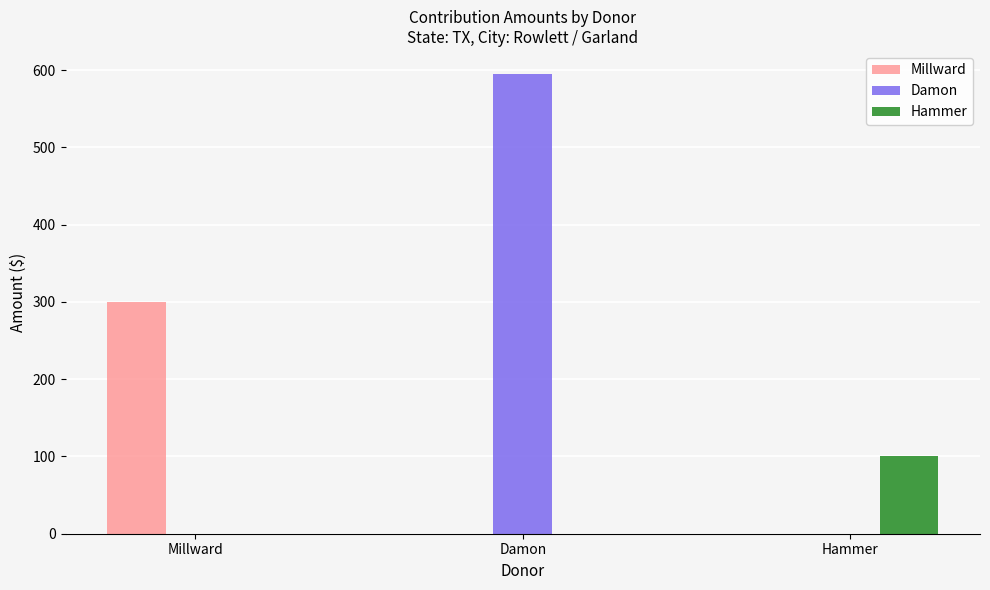

Which series changed the most between Millward and Damon?

Damon